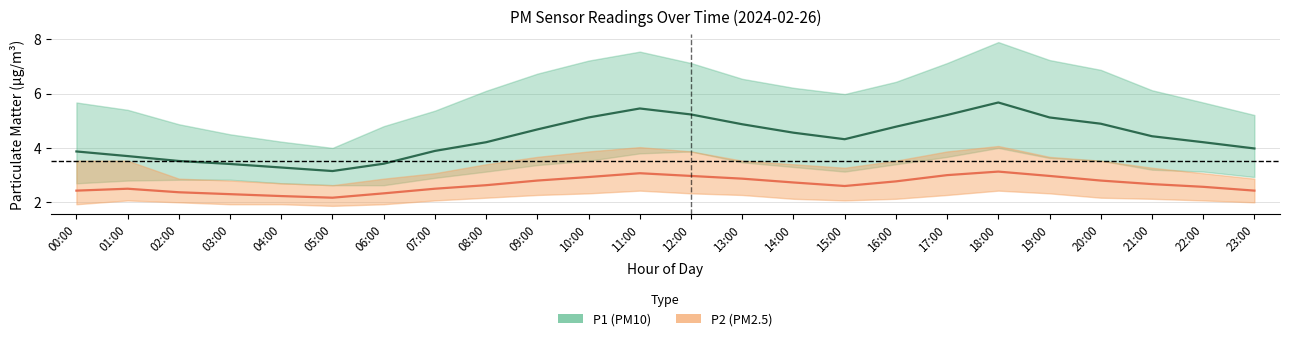

Between 01:00 and 19:00, which series saw the biggest shift?

P1_upper